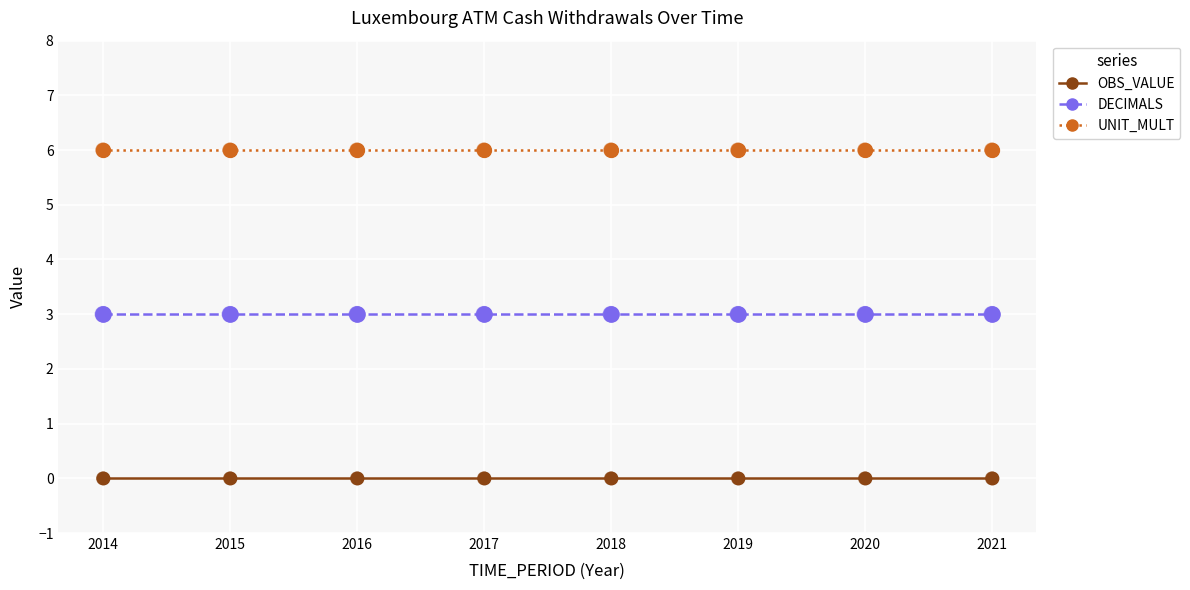

At how many categories does at least one series exceed 5?

8